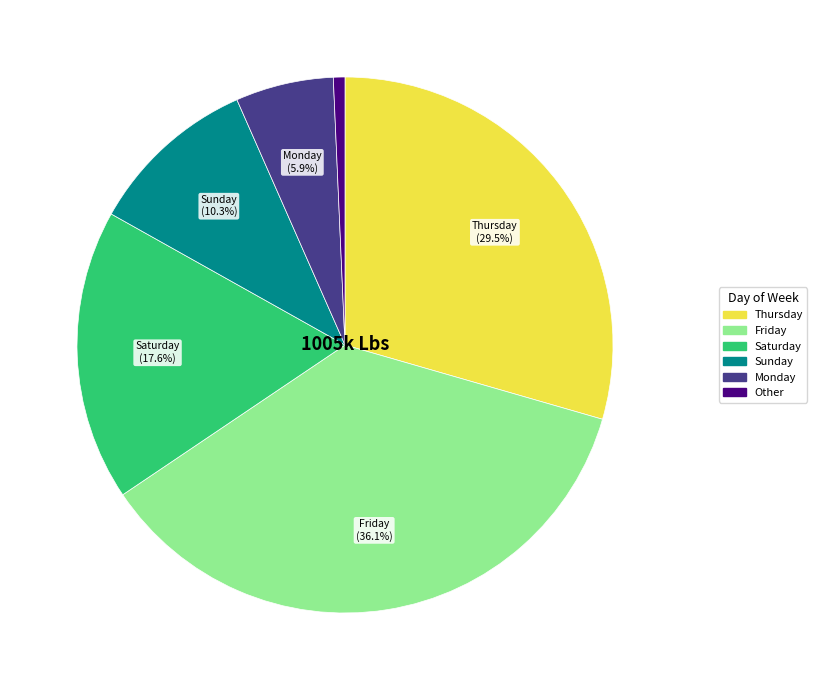

Does any single category account for the majority?

No